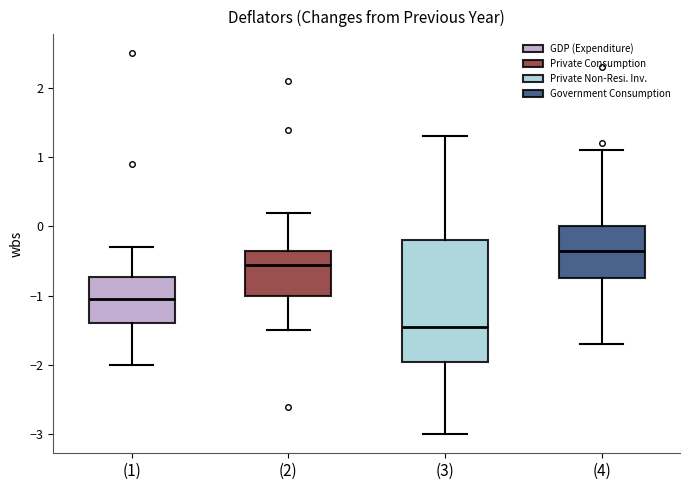

Reading left to right, transcribe this box plot: for each box, give where its median line is, the range the box spans, and where its two whiskers end, as read against the y-axis. The values are not printed on the chart, so give them approximately, as read against the axis.

(1): median -1.0, box -1.4 to -0.7, whiskers -2.0 to -0.3
(2): median -0.5, box -1.0 to -0.3, whiskers -1.5 to 0.2
(3): median -1.4, box -1.9 to -0.2, whiskers -3.0 to 1.3
(4): median -0.3, box -0.7 to 0.0, whiskers -1.7 to 1.1